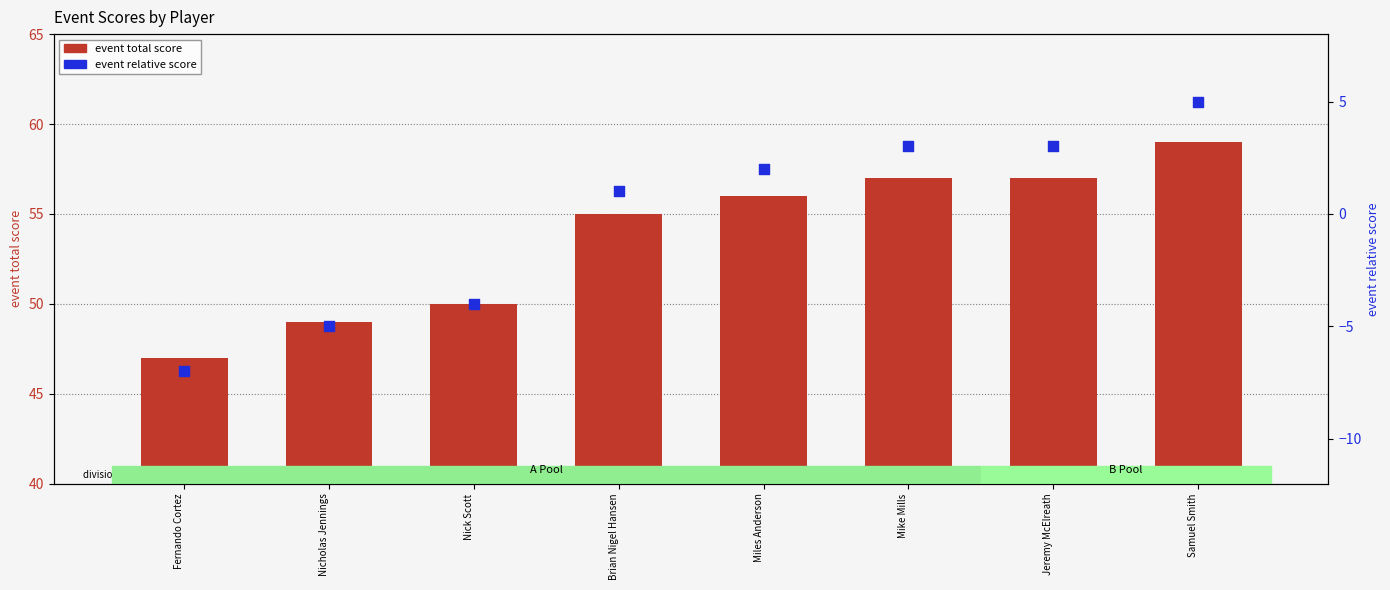

Which series contains the highest Y value?

event total score